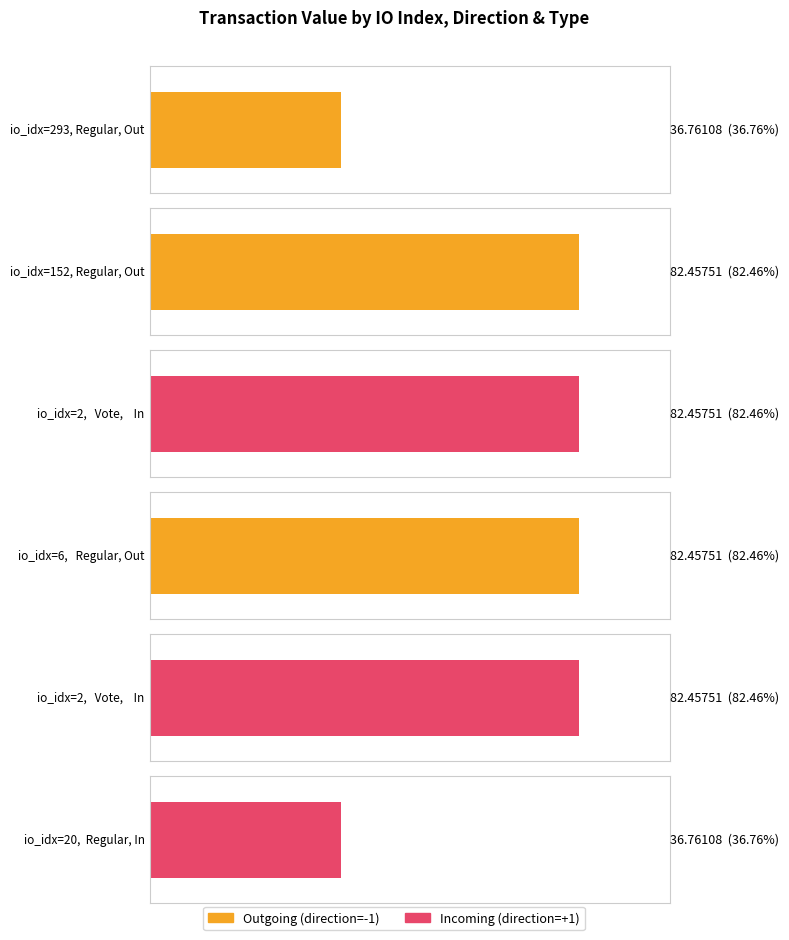

What value does the data have at 2?

82.5